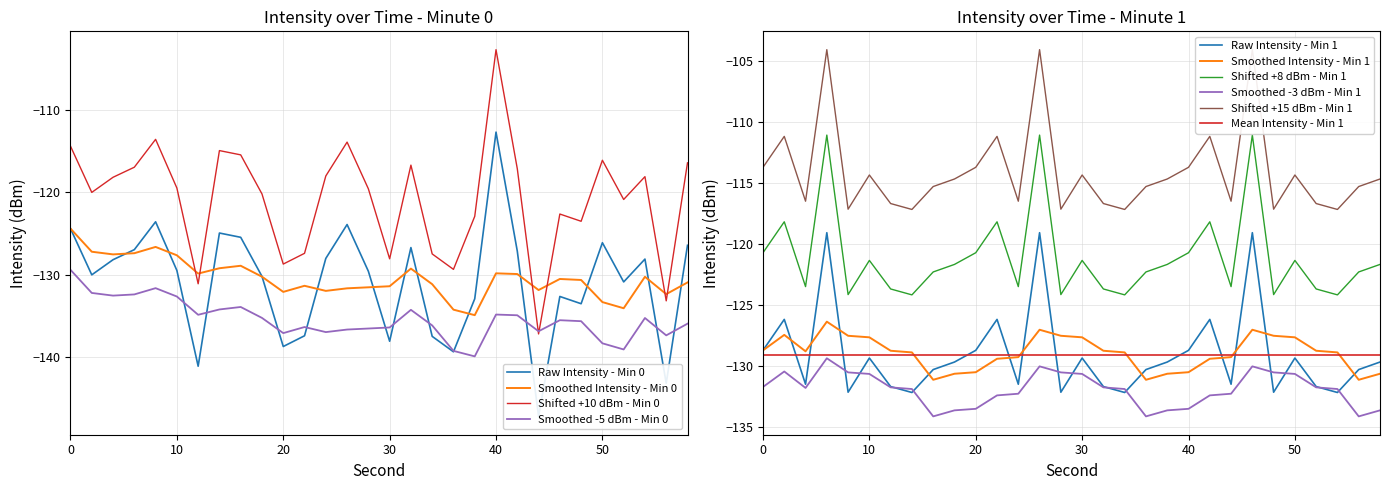

Between which two adjacent categories do Minute 0 and Minute 1 first intersect?

0 and 2